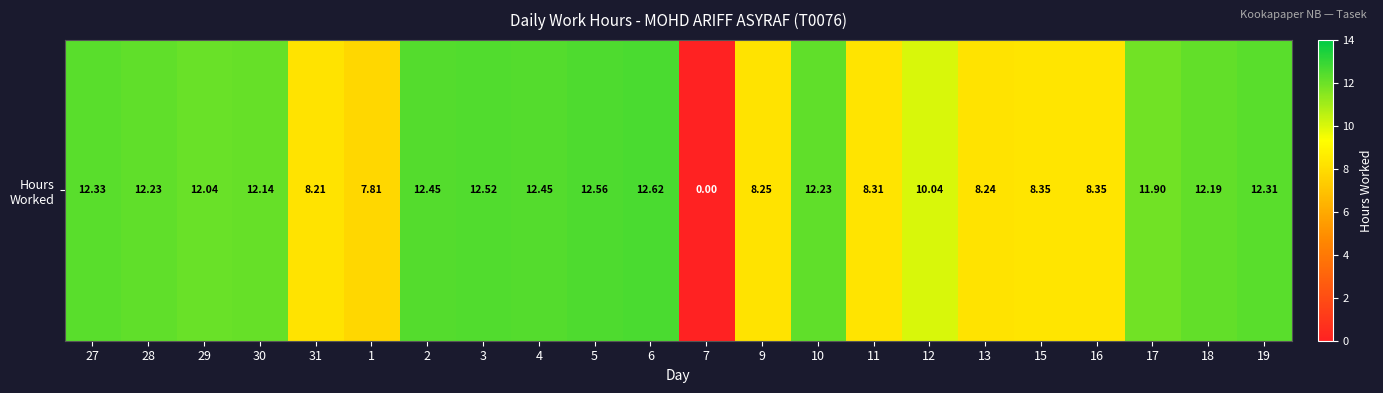

How many data points does each series have?

22